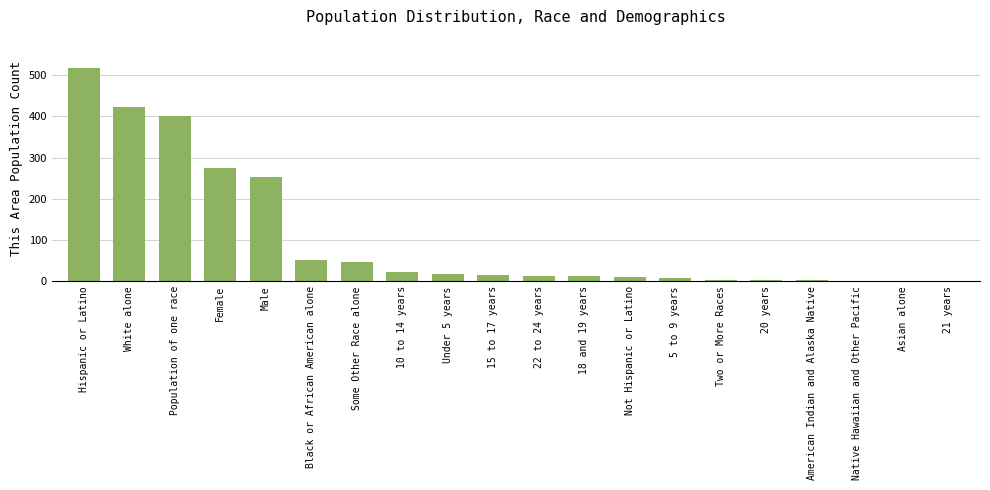

What is the sum of the values at Asian alone and 15 to 17 years?

14